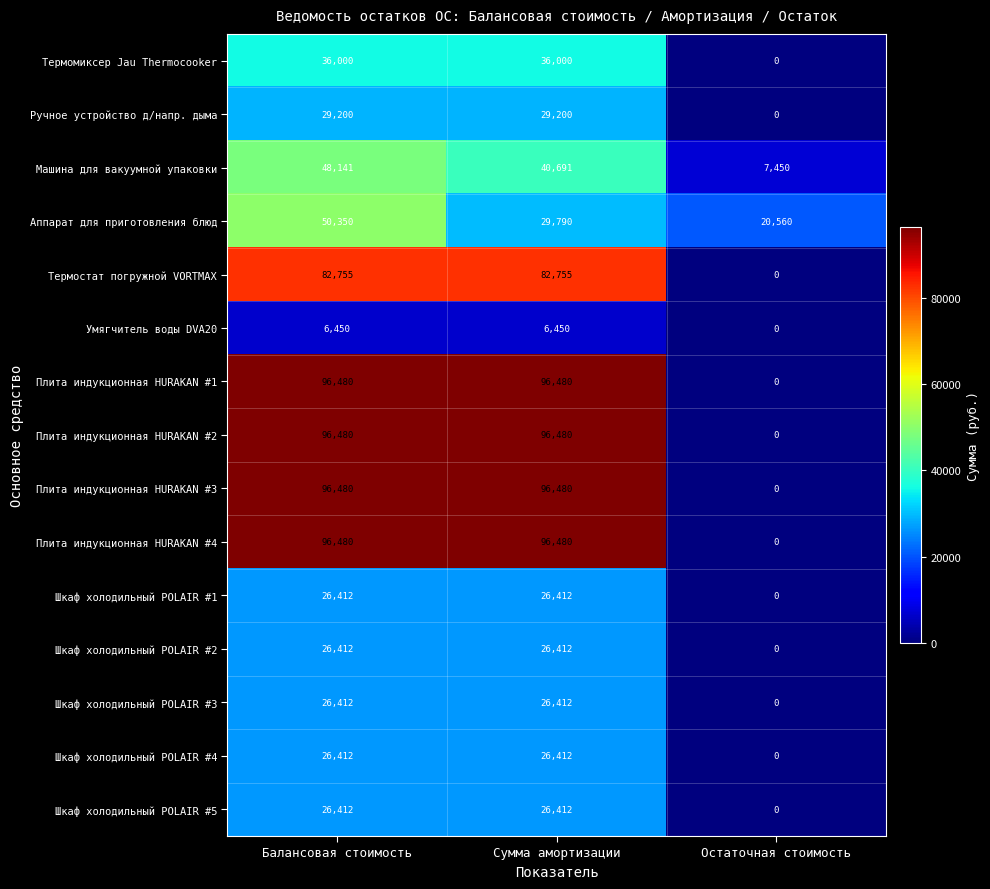

What is the approximate value of Шкаф холодильный POLAIR #4 at Балансовая стоимость, to the nearest 100?

26400